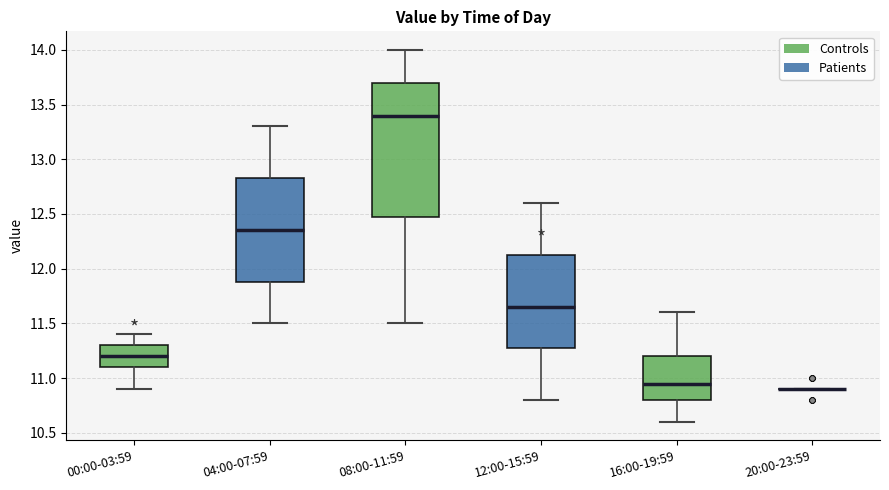

Where is the upper edge of the box for 08:00-11:59 on the y-axis? The values are not printed on the chart, so give them approximately, as read against the axis.

13.70